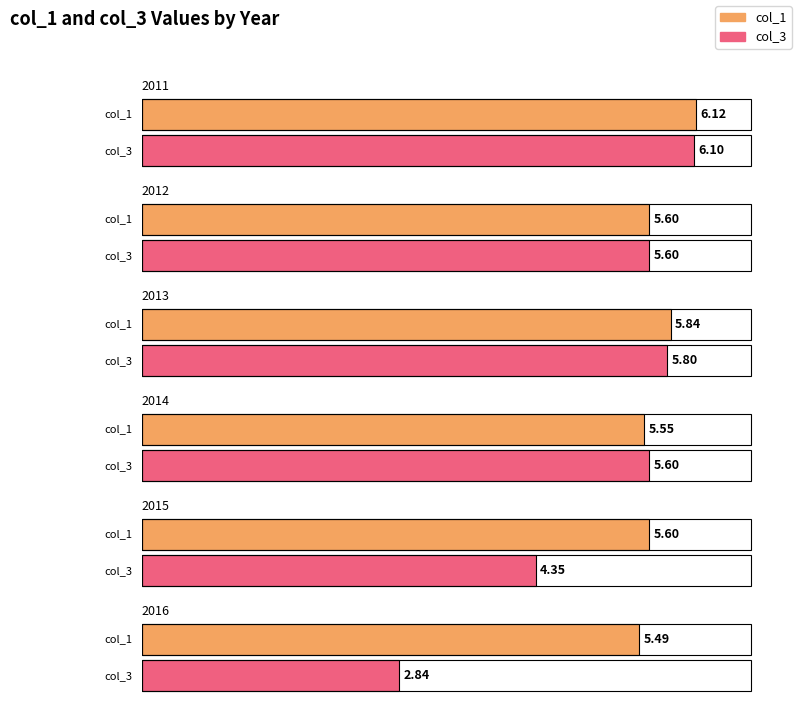

Reading right to left, transcribe all the data shown in this chart.

col_3: 2016=2.8	2015=4.3	2014=5.6	2013=5.8	2012=5.6	2011=6.1
col_1: 2016=5.5	2015=5.6	2014=5.5	2013=5.8	2012=5.6	2011=6.1